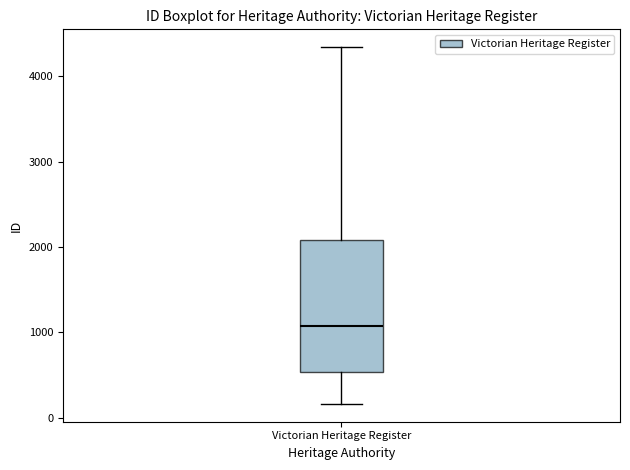

Read this box plot against the y-axis: the position of the median line, the range covered by the box, and the ends of both whiskers. The values are not printed on the chart, so give them approximately, as read against the axis.

median 1100, box 500 to 2100, whiskers 200 to 4300